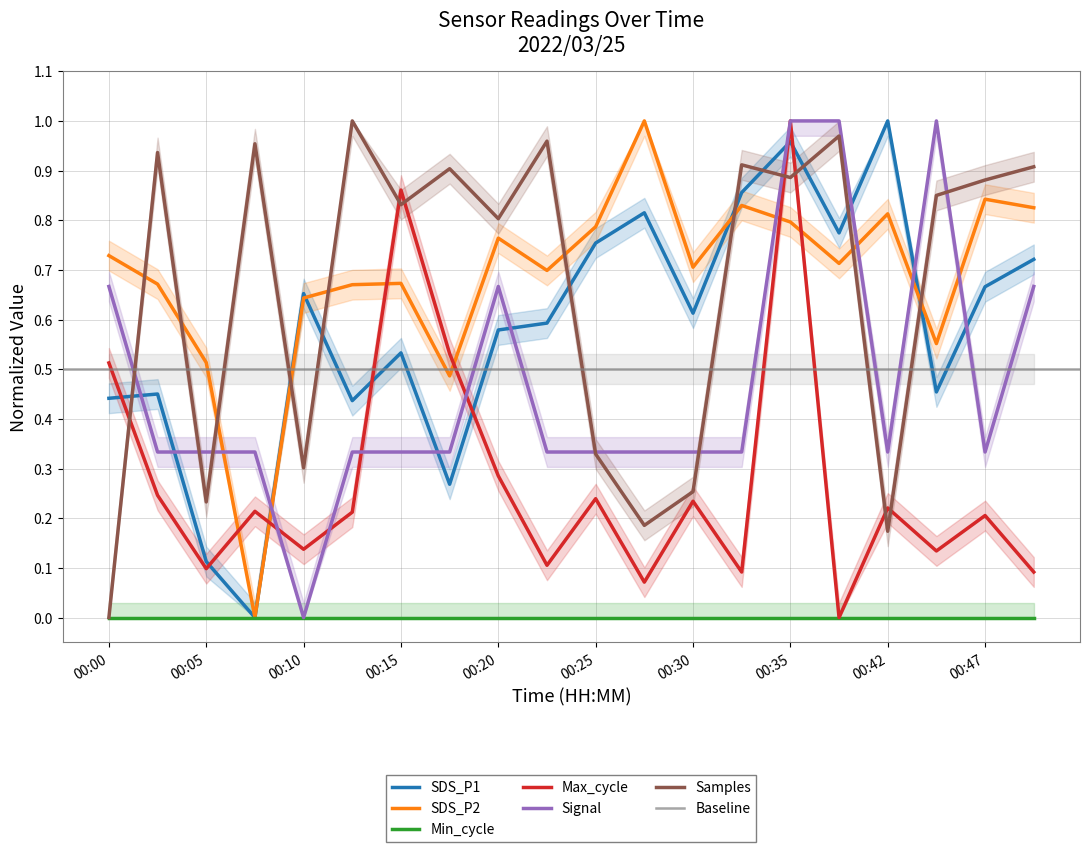

What is the difference between the second highest and second lowest values in the Max_cycle series?

0.8